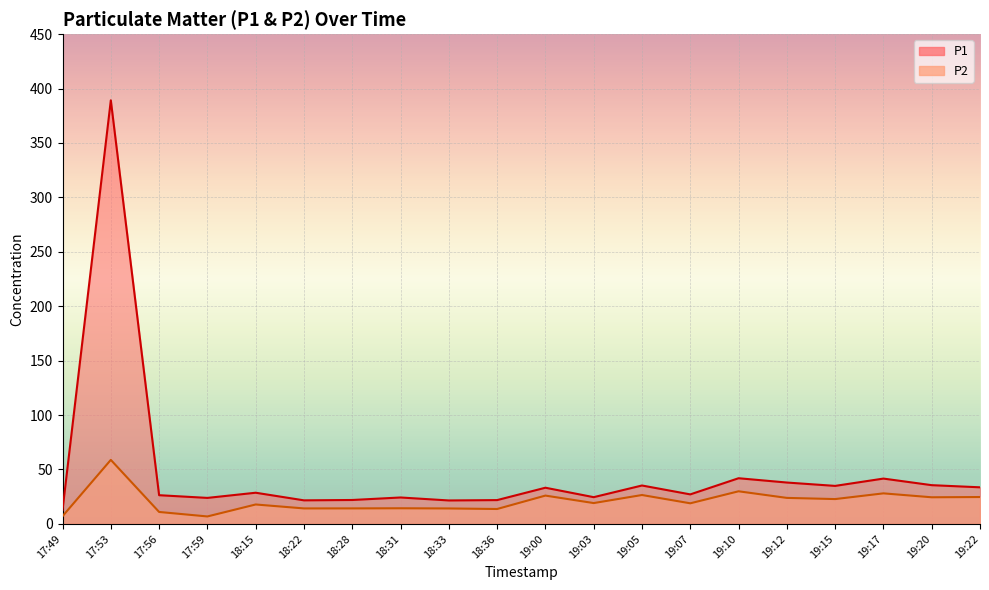

What is the difference between the second highest and minimum values in the P2 series?

23.1